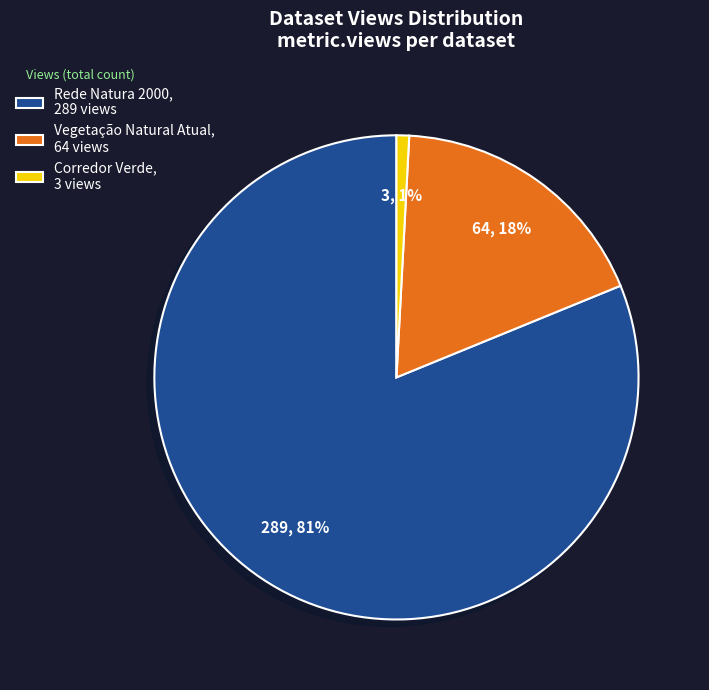

Combined, do Corredor Verde, 3 views and Vegetação Natural Atual, 64 views account for over 50%?

No